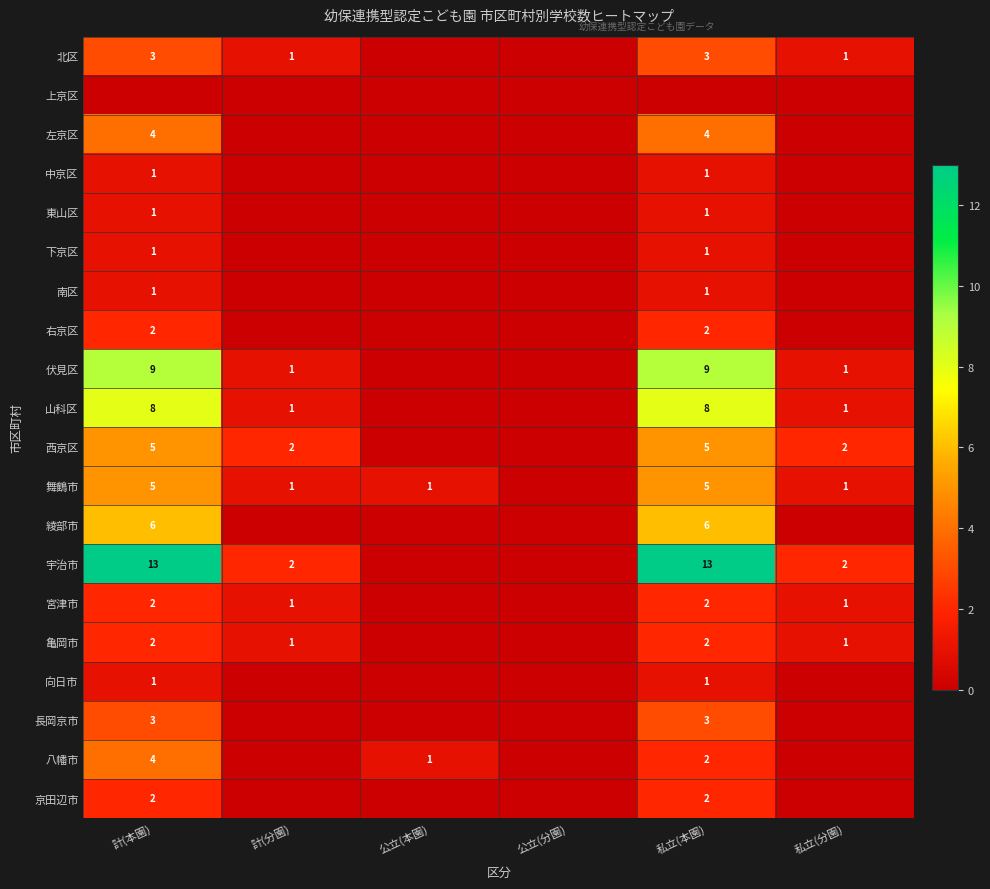

Is it true that 中京区 equals 2 at 計(本園)?

False